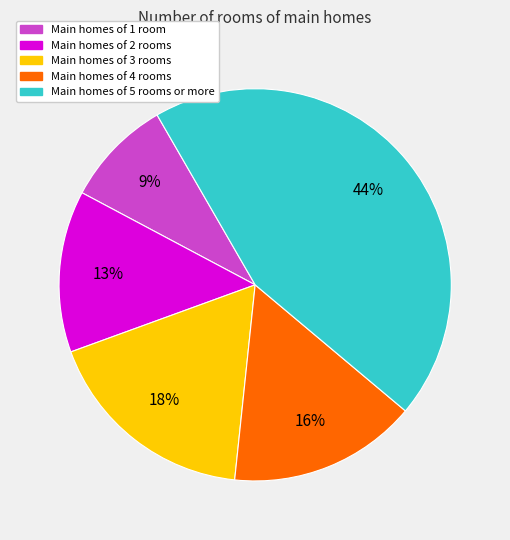

Does any single category account for the majority?

No